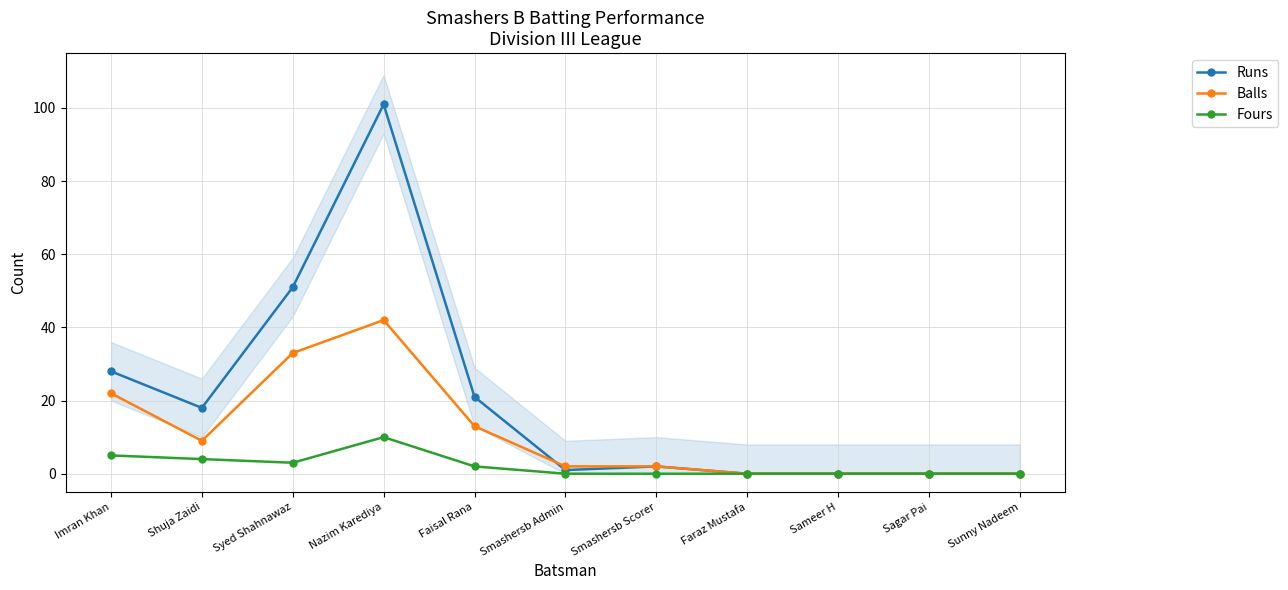

Is it true that Runs equals 66 at Sagar Pai?

False